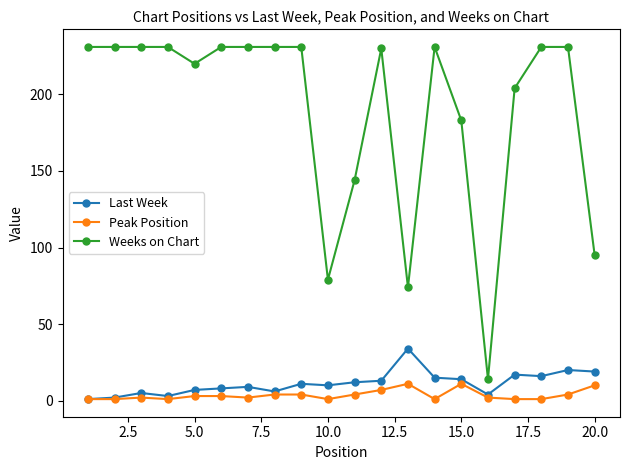

What is the value of the Peak Position point at the 12th from the left?

7